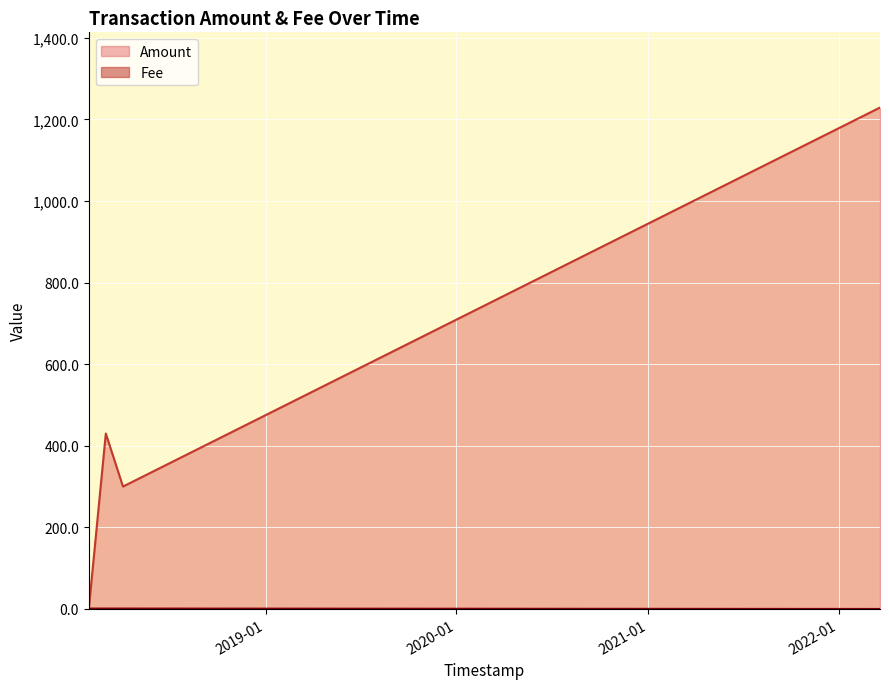

Rank the categories by Fee value from lowest to highest.

2018-01-27 21:54:50, 2018-01-27 22:10:51, 2018-03-01 11:24:16, 2018-04-03 07:18:27, 2022-03-20 18:43:07